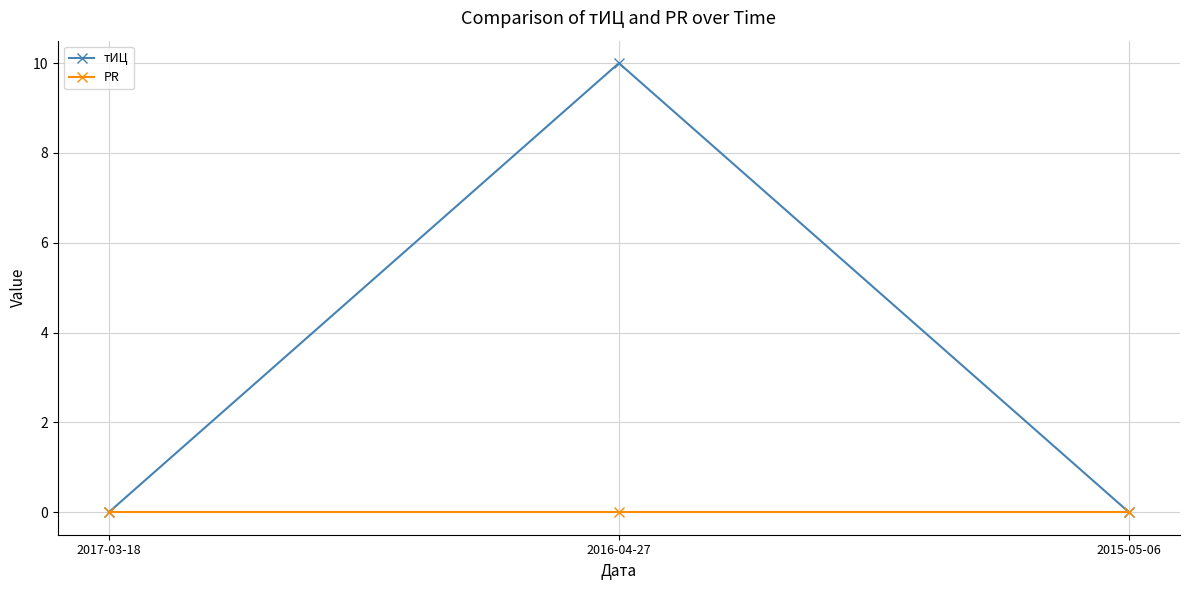

What is the sum of all тИЦ values?

10